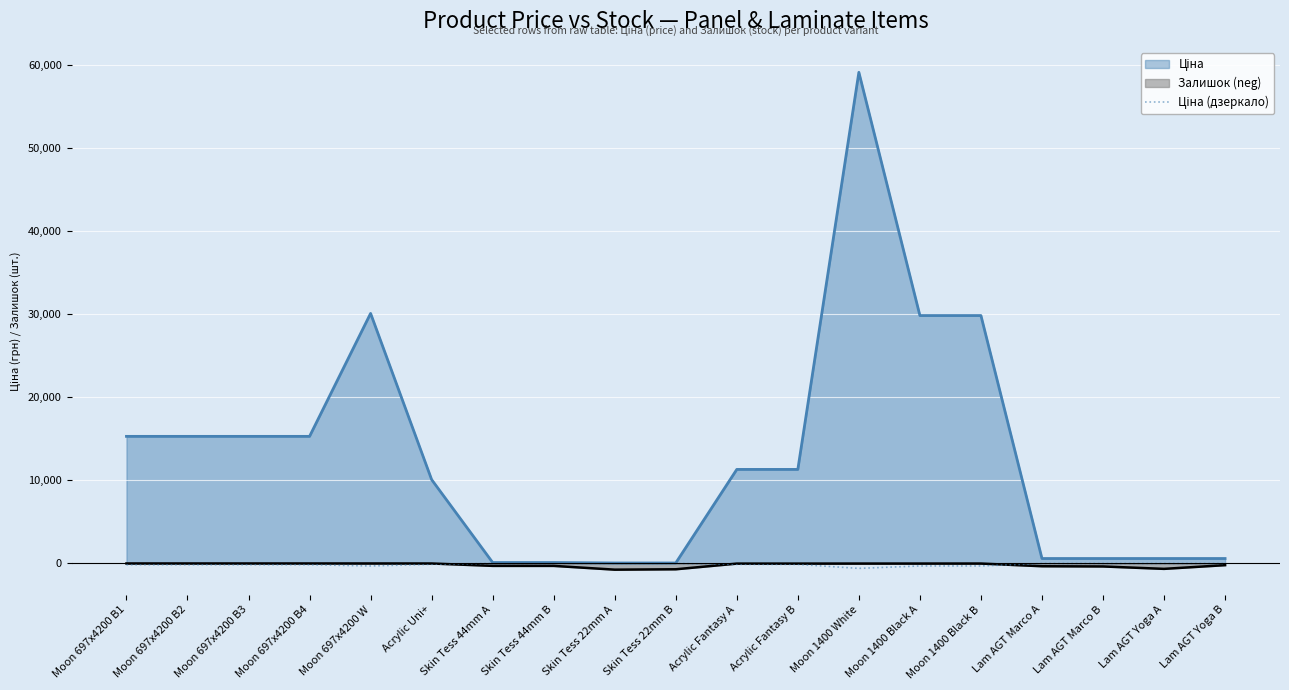

At which category does the chart reach its peak across all series?

Moon 1400 White